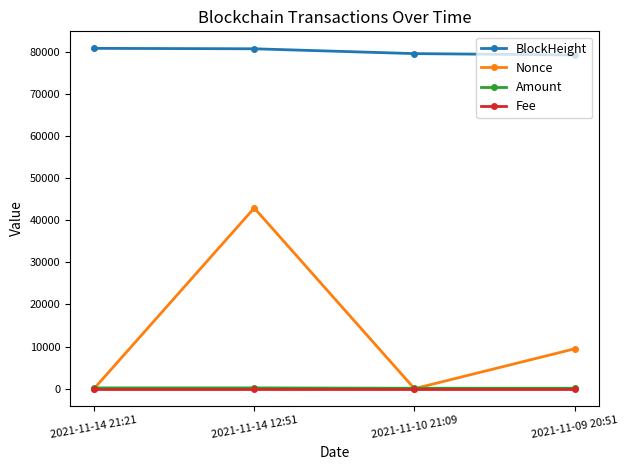

What is the highest value of the Nonce series?

42918.0